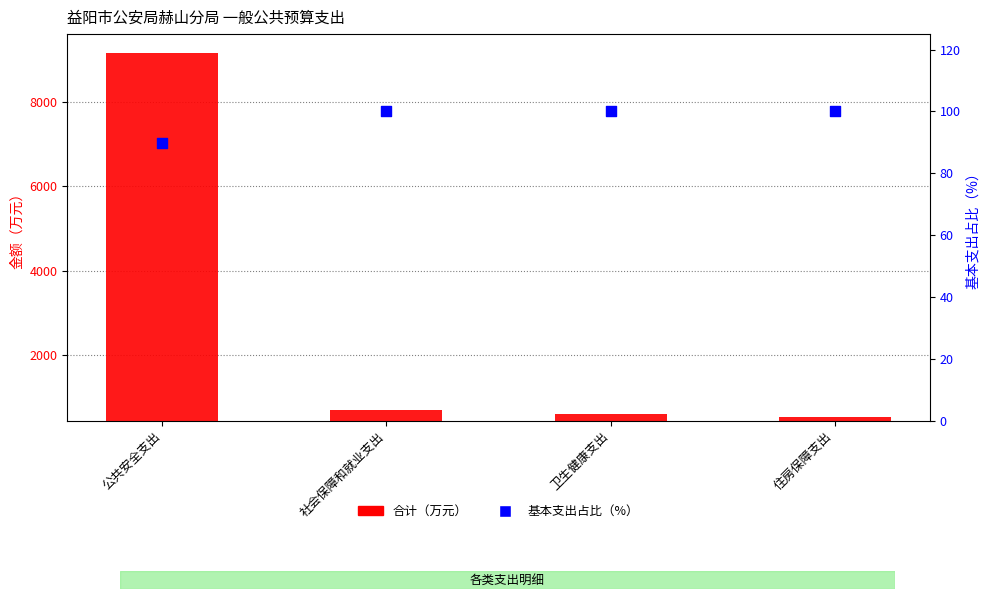

Is the value of 合计（万元） at 住房保障支出 greater than the value of 基本支出占比（%） at 住房保障支出?

Yes